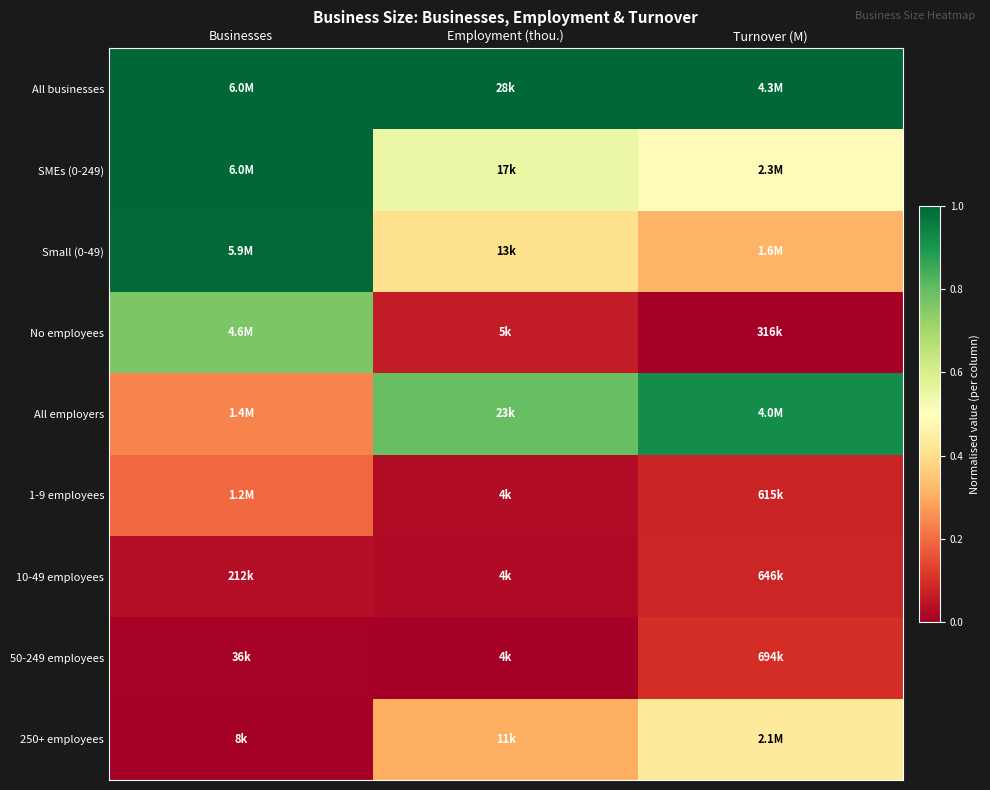

How many series are shown in this chart?

9